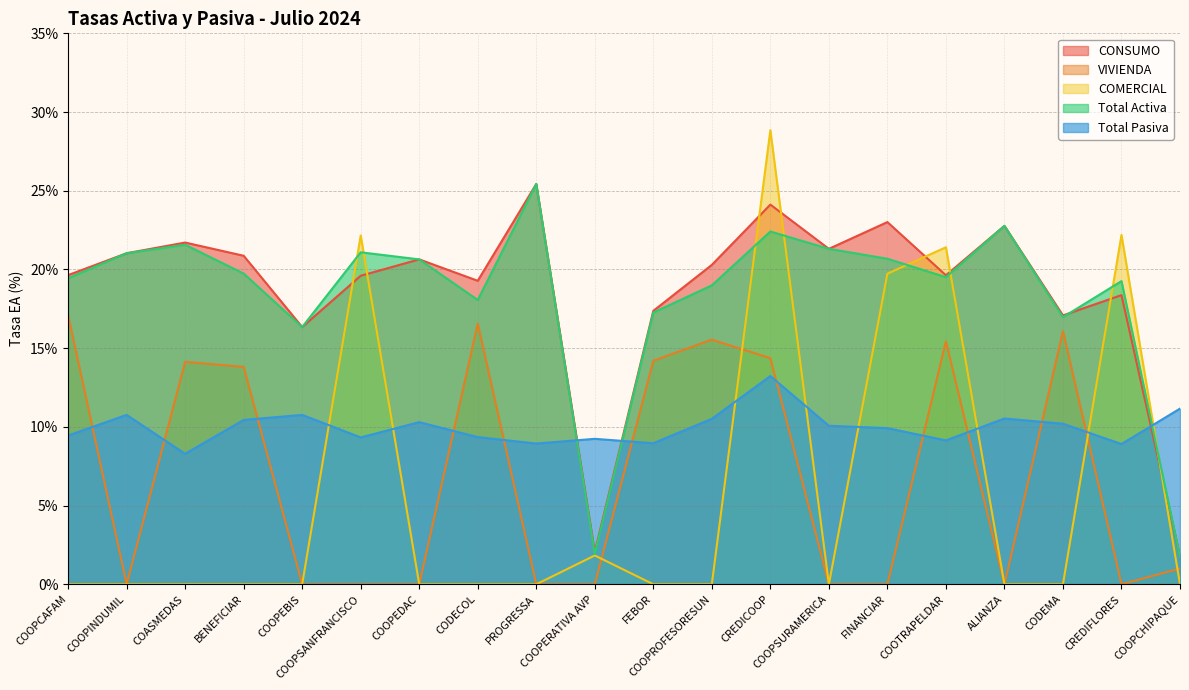

Reading left to right, what are all the values shown in this chart?

CONSUMO: 19.6	21.0	21.7	20.9	16.3	19.6	20.6	19.3	25.4	2.1	17.4	20.3	24.1	21.3	23.0	19.6	22.8	17.1	18.4	1.8
VIVIENDA: 17.1	0.0	14.1	13.8	0.0	0.0	0.0	16.6	0.0	0.0	14.2	15.5	14.4	0.0	0.0	15.4	0.0	16.1	0.0	1.0
COMERCIAL: 0.0	0.0	0.0	0.0	0.0	22.2	0.0	0.0	0.0	1.8	0.0	0.0	28.9	0.0	19.7	21.4	0.0	0.0	22.2	0.0
Total Activa: 19.4	21.0	21.6	19.7	16.3	21.1	20.6	18.1	25.4	1.9	17.3	19.0	22.4	21.3	20.7	19.5	22.8	17.0	19.3	1.7
Total Pasiva: 9.4	10.8	8.3	10.4	10.8	9.3	10.3	9.3	8.9	9.2	9.0	10.5	13.2	10.1	9.9	9.1	10.5	10.2	8.9	11.2